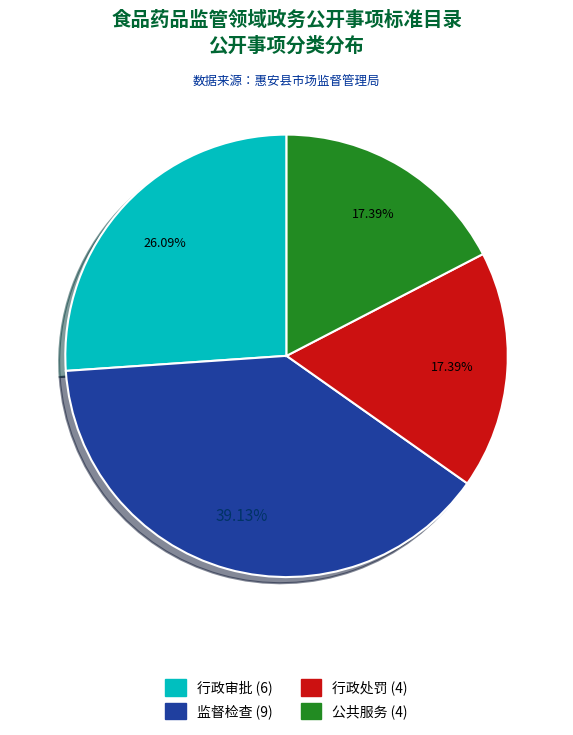

Approximately how many times larger is the value at 行政审批 (6) compared to 公共服务 (4)?

1.5